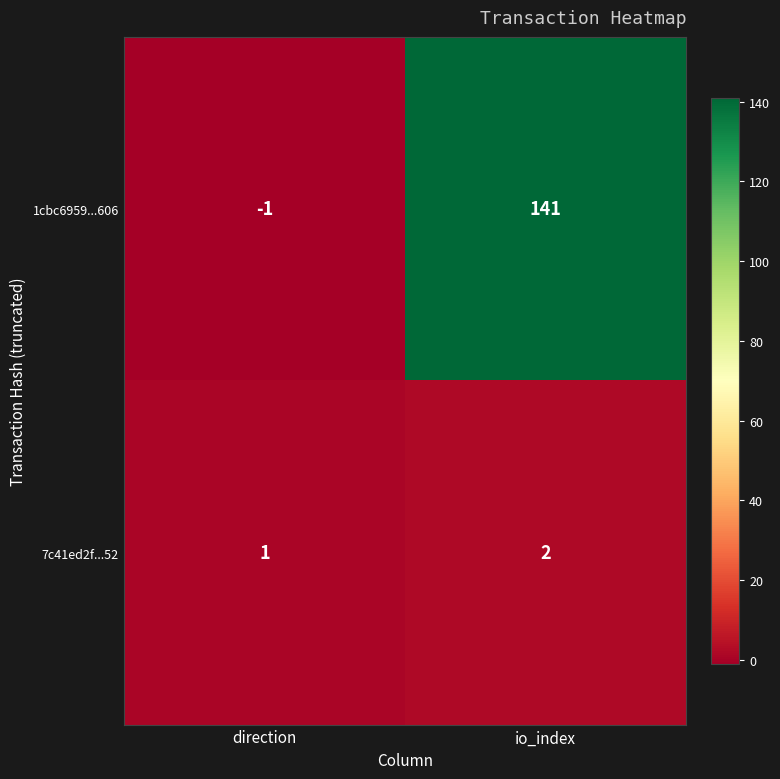

Which label corresponds to the smallest value in the chart?

direction